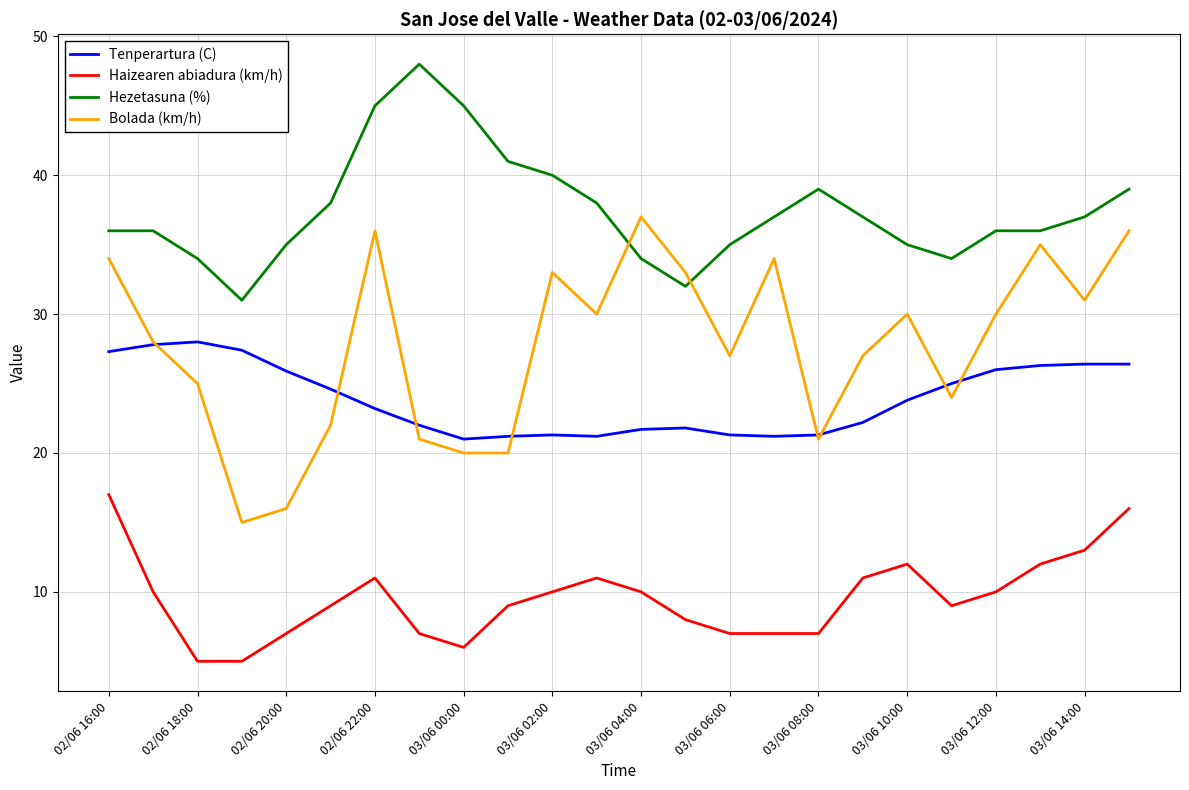

Which series has the widest spread of values?

Bolada (km/h)